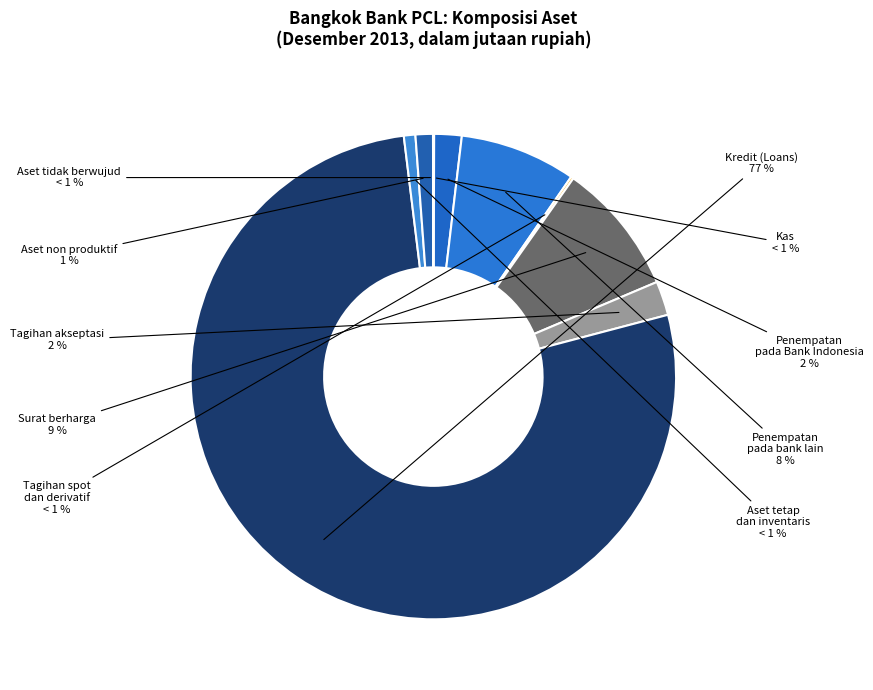

What is the change in value from Kredit (Loans) to Aset tetap dan inventaris?

-11775822